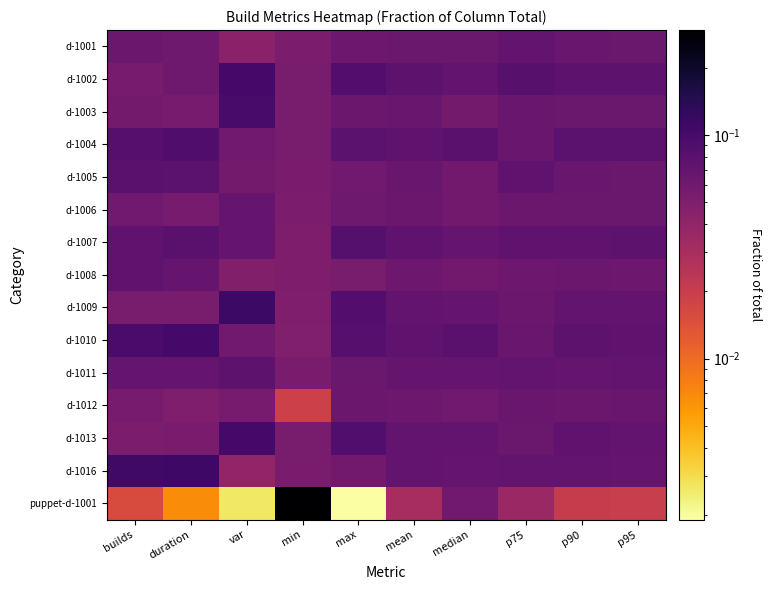

At how many categories does at least one series exceed 0?

10